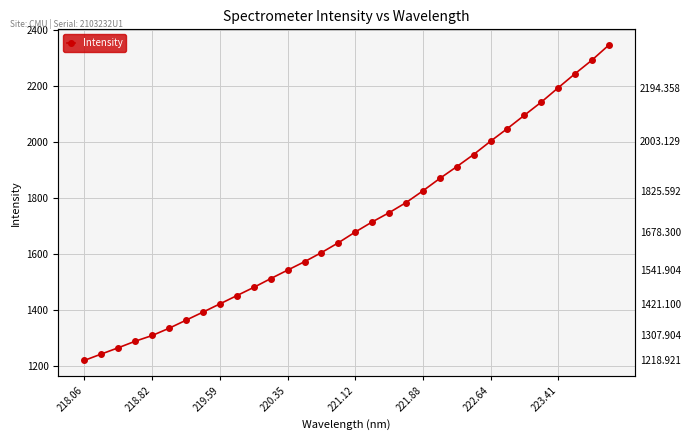

How many data points are above 1678?

16